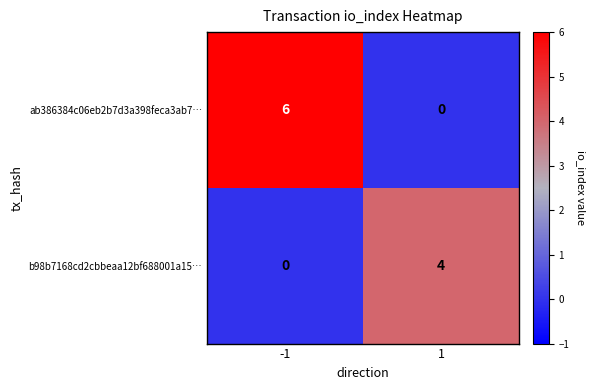

What is the difference between the highest and lowest values at -1?

6